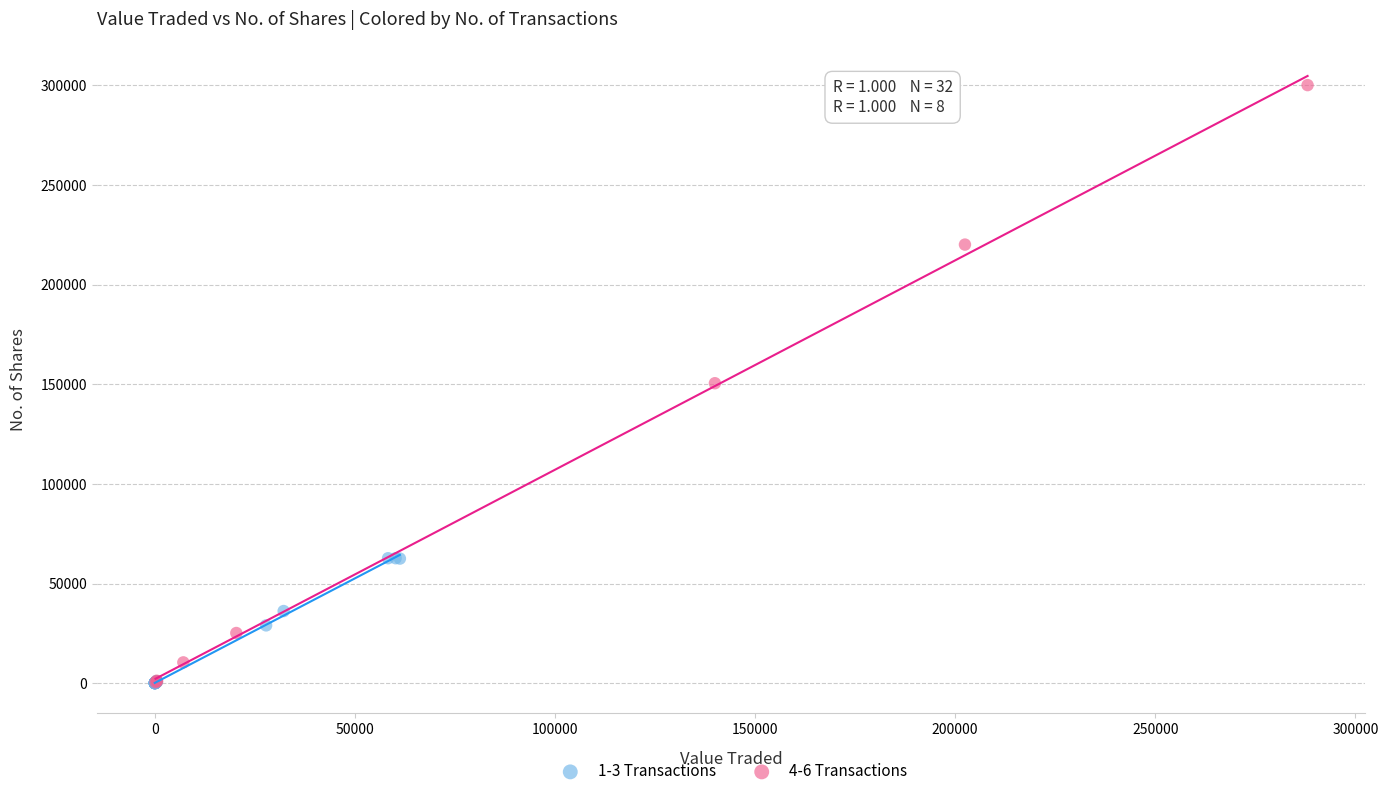

Which series reaches the maximum Y coordinate?

4-6 Transactions